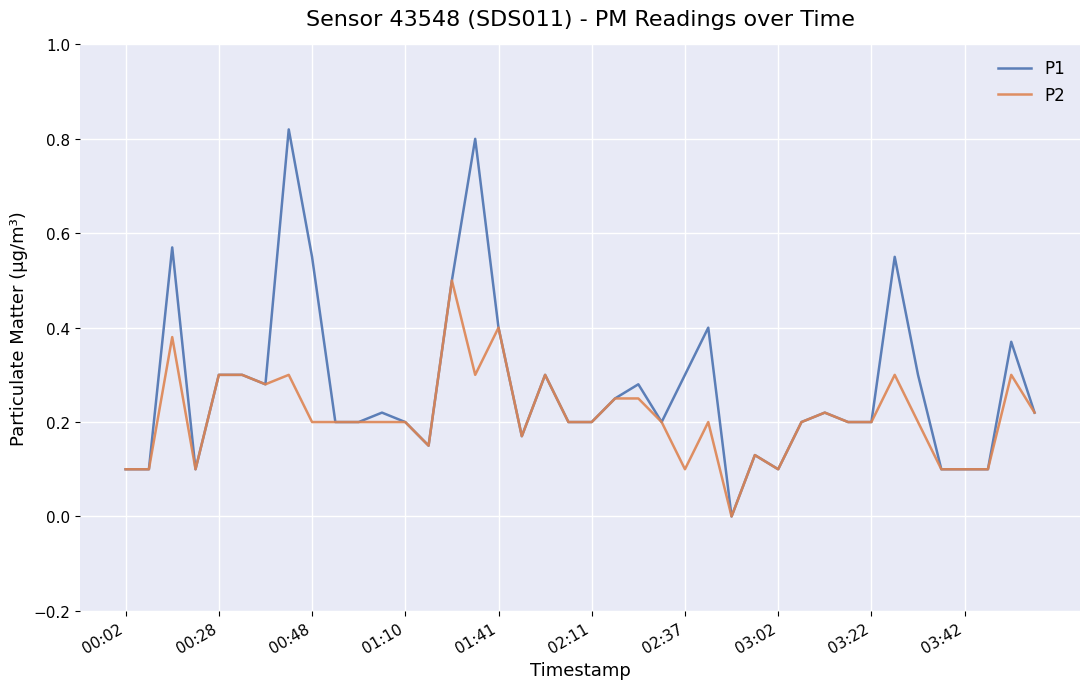

List the series in order of their overall mean, lowest first.

P2, P1